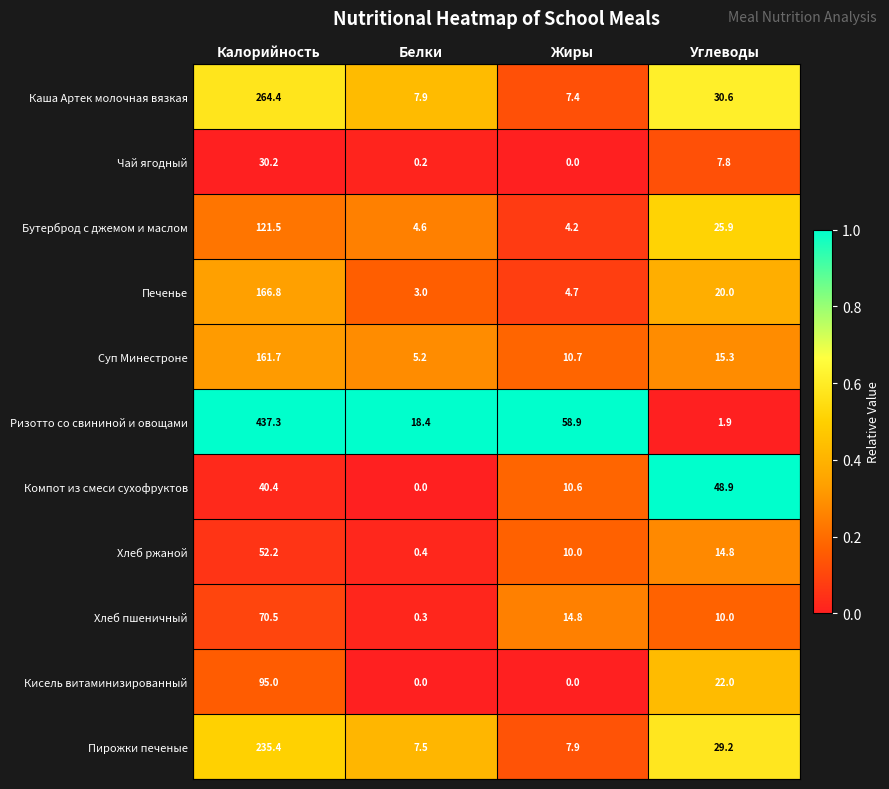

What is the maximum value for Печенье?

166.8